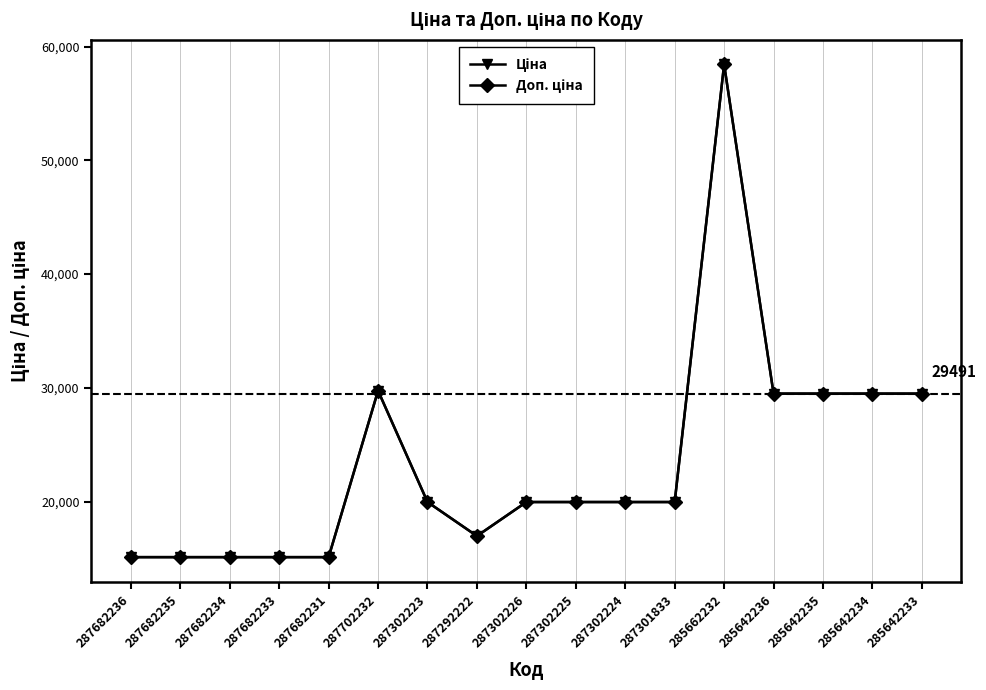

Which series has the largest range (max minus min)?

Ціна